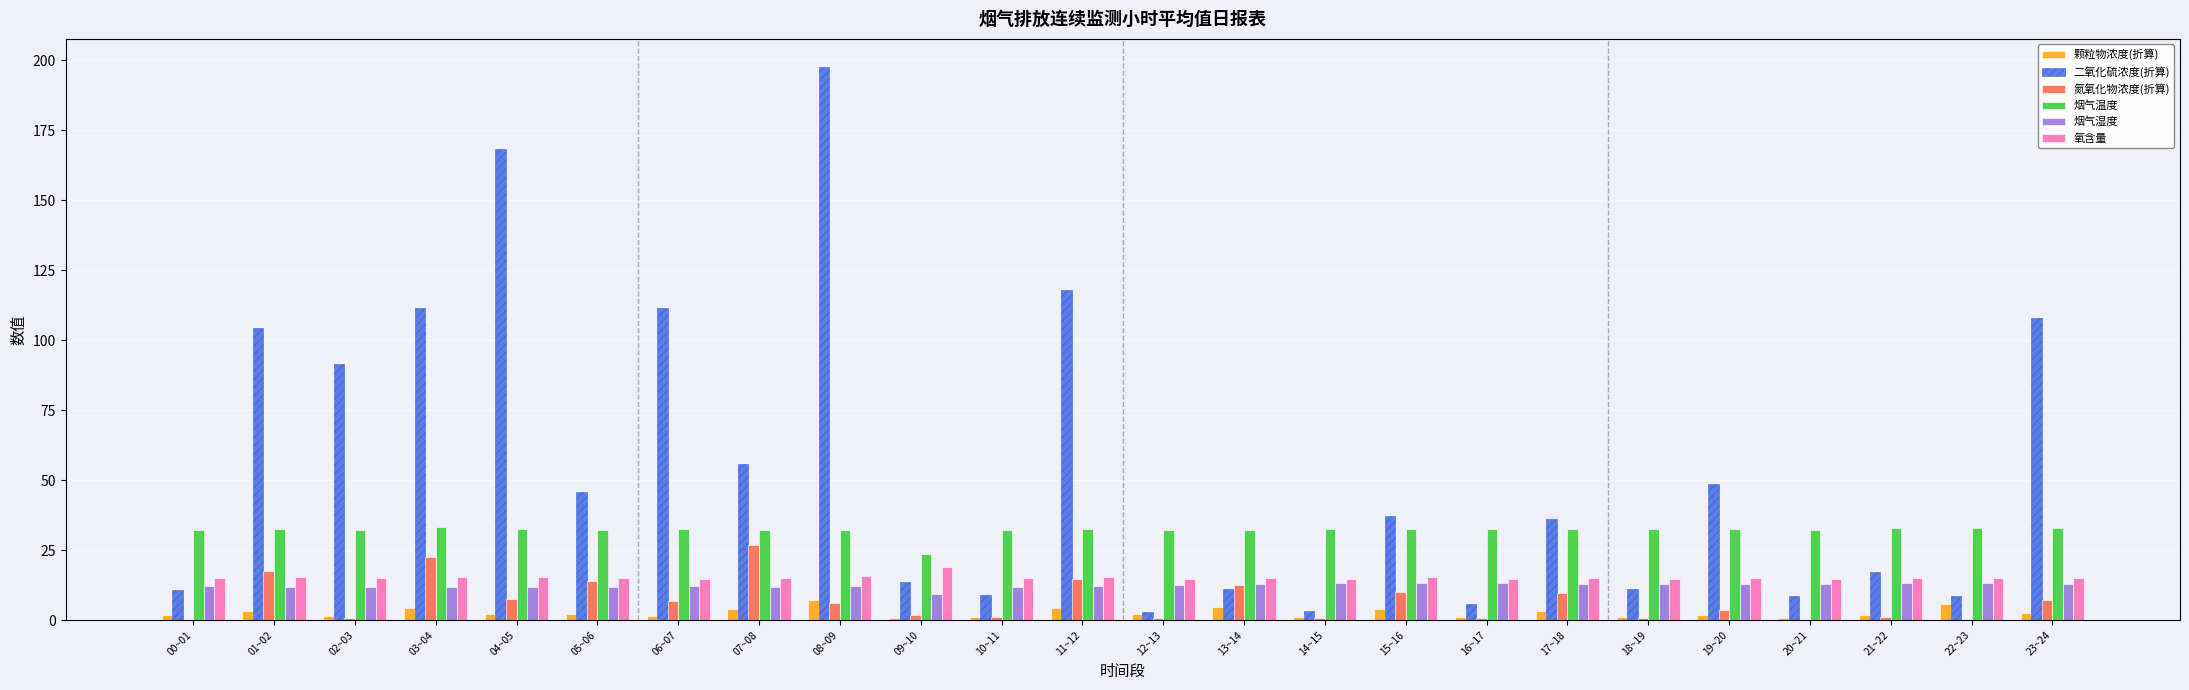

What is the greatest value displayed?

197.7